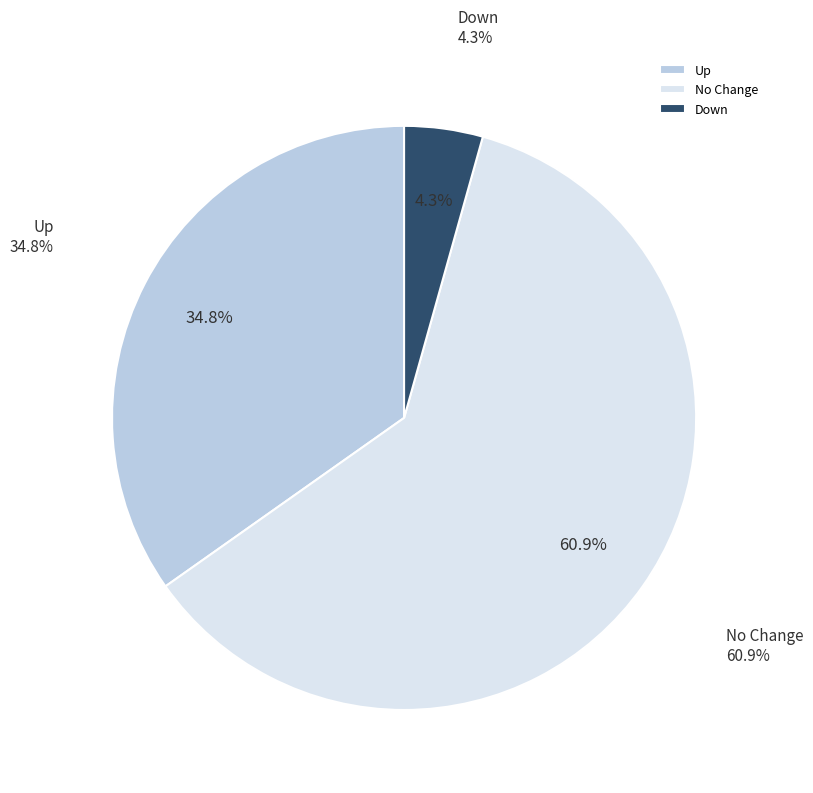

How many slices are in this pie chart?

3